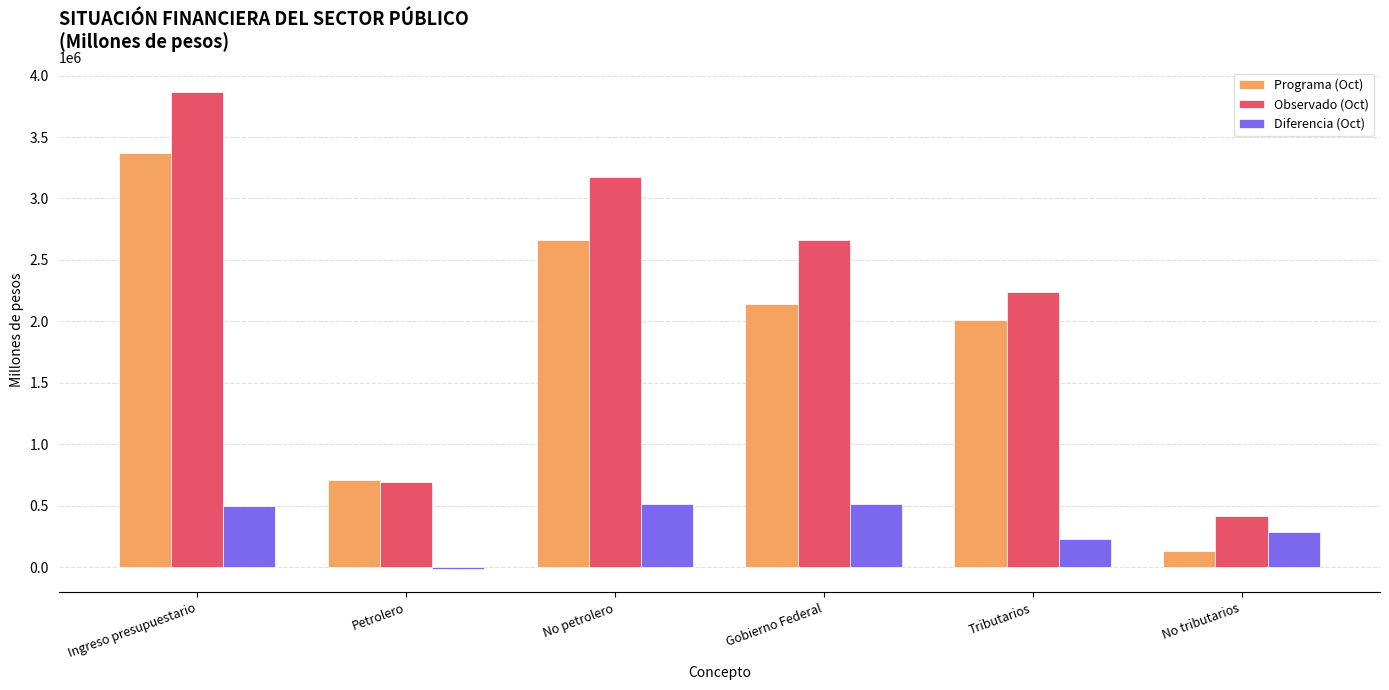

Which series changed the most between Petrolero and Gobierno Federal?

Observado (Oct)